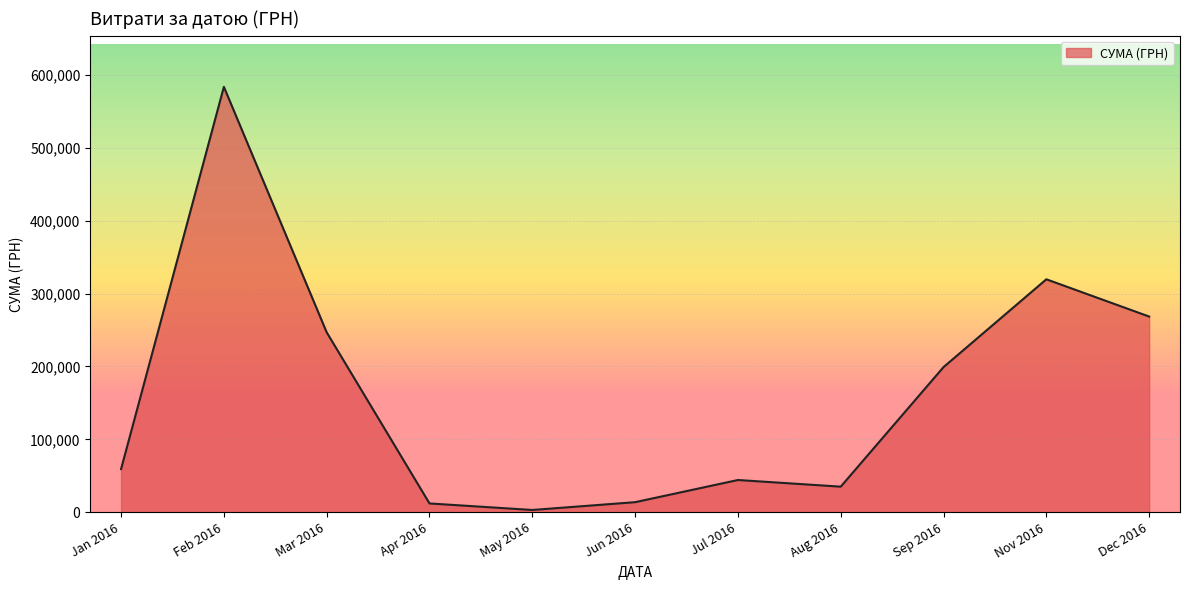

Which label corresponds to the smallest value in the chart?

May 2016